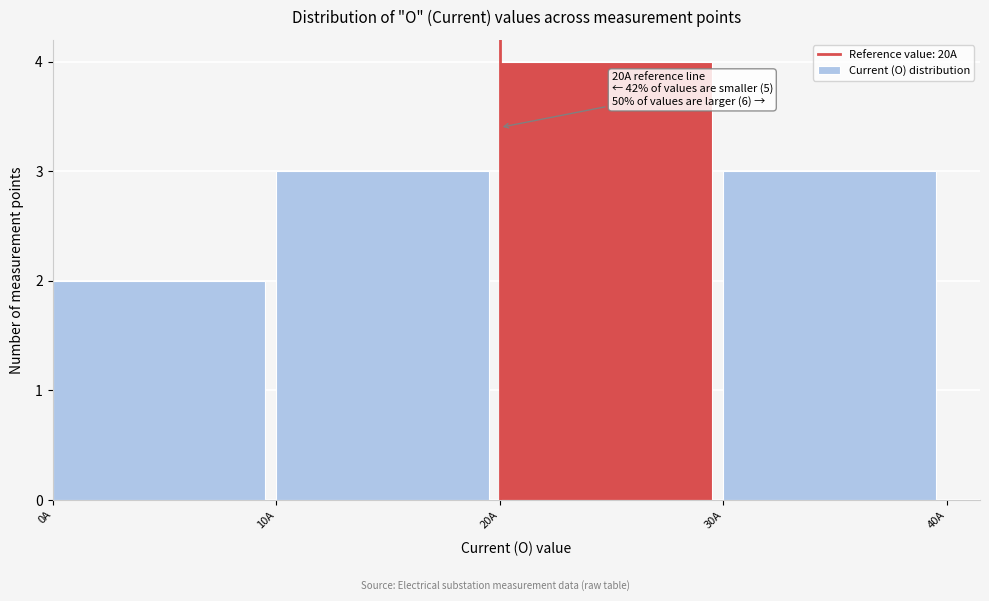

Which range on the x-axis has the tallest bar?

20 to 30